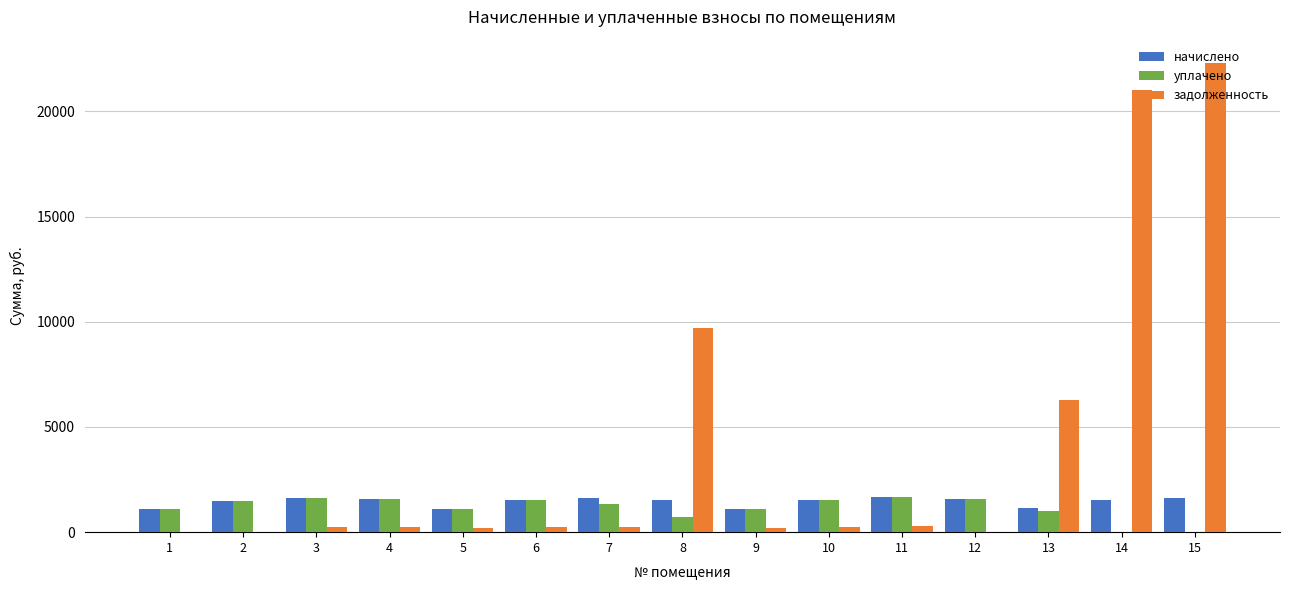

How many data points in задолженность are above 261?

8